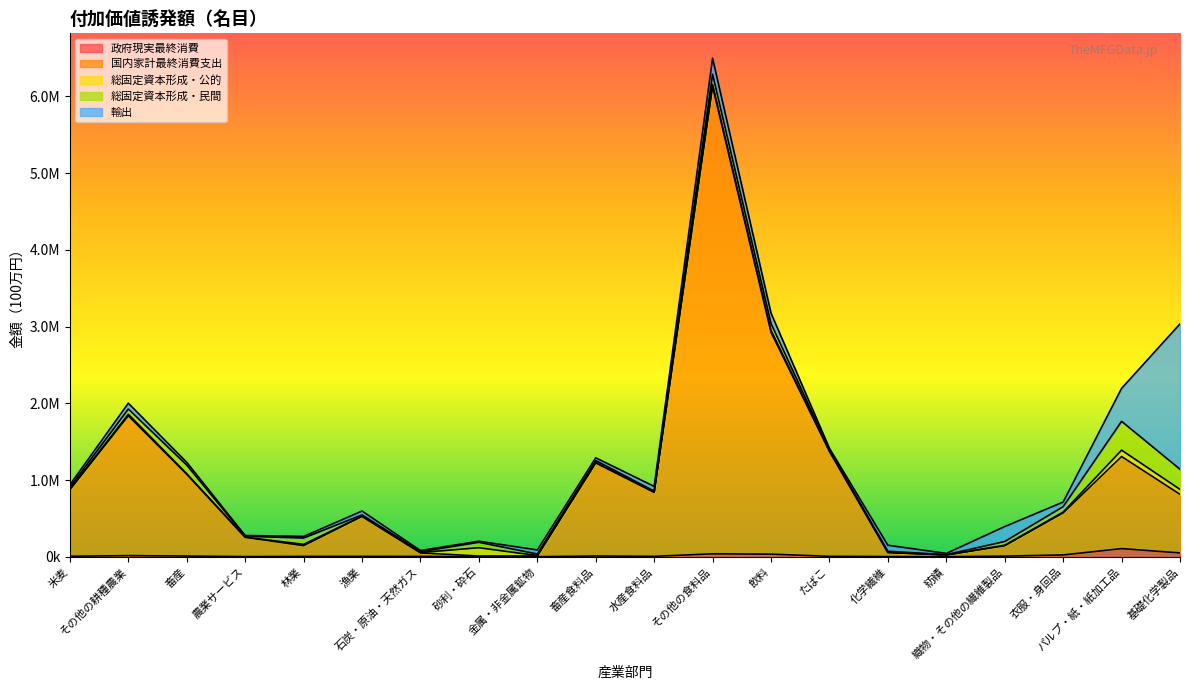

Which series has the largest total across all categories?

国内家計最終消費支出